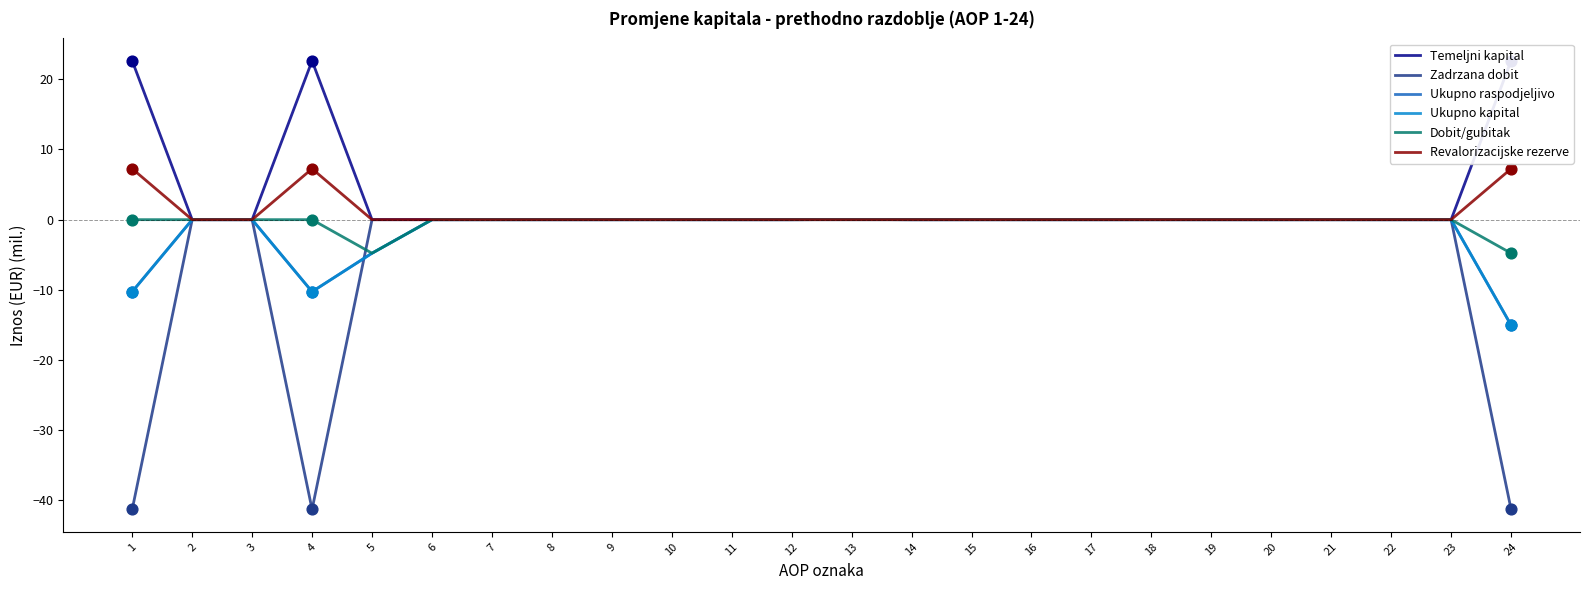

Which series contains the lowest Y value?

Zadrzana dobit